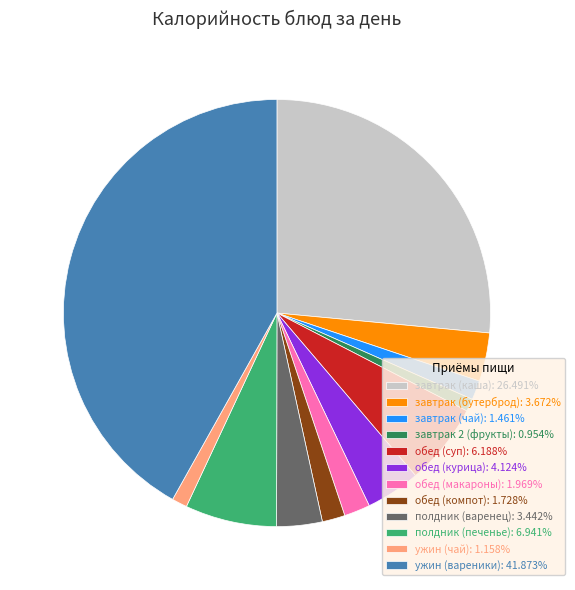

Combined, do обед (компот): 1.728% and полдник (печенье): 6.941% account for over 50%?

No